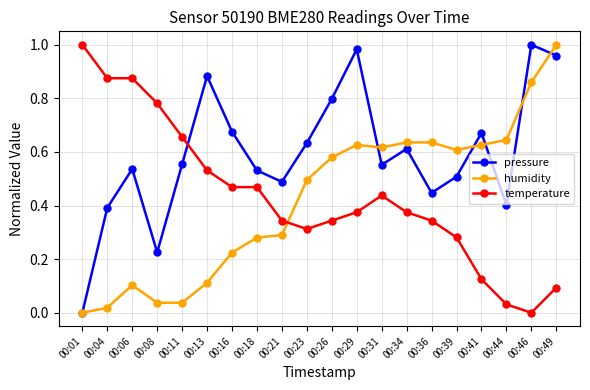

What are all the series names shown in the legend?

pressure, humidity, temperature